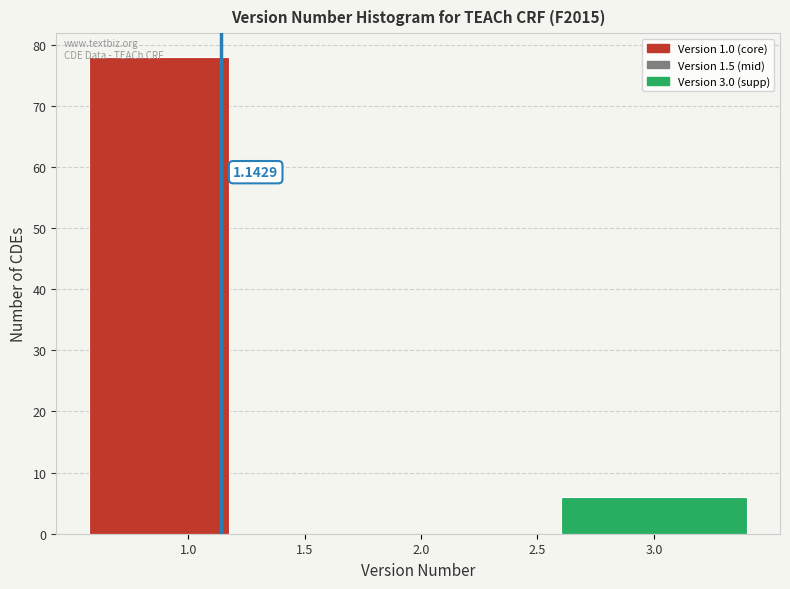

Which range on the x-axis has the tallest bar?

0.50 to 1.25